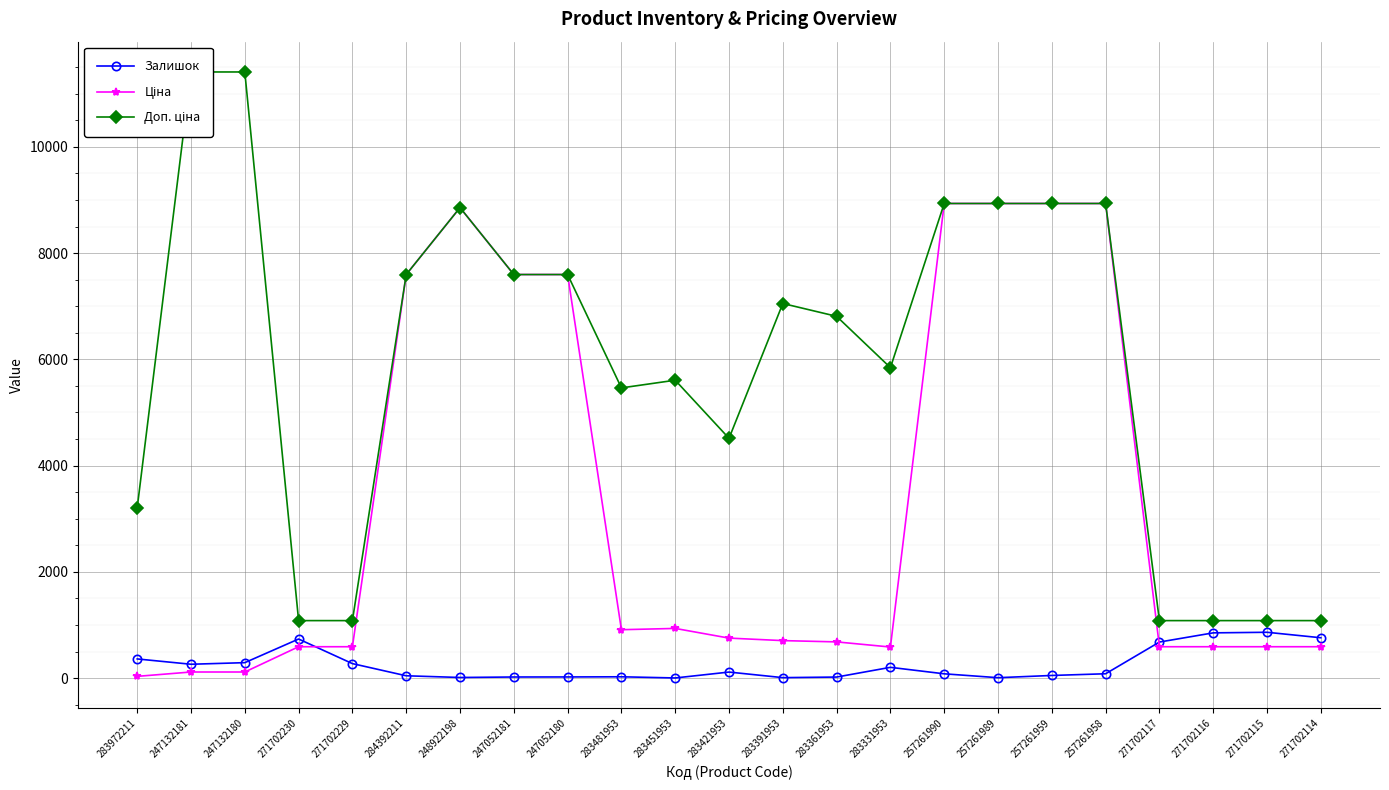

True or false: Залишок has more than 1 points higher than both neighbors.

True